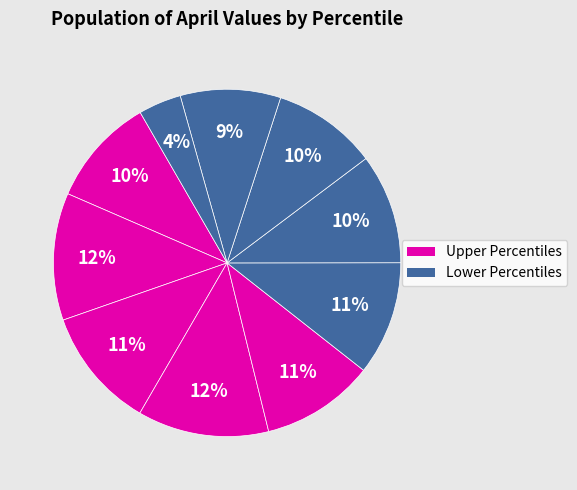

How many slices are in this pie chart?

10